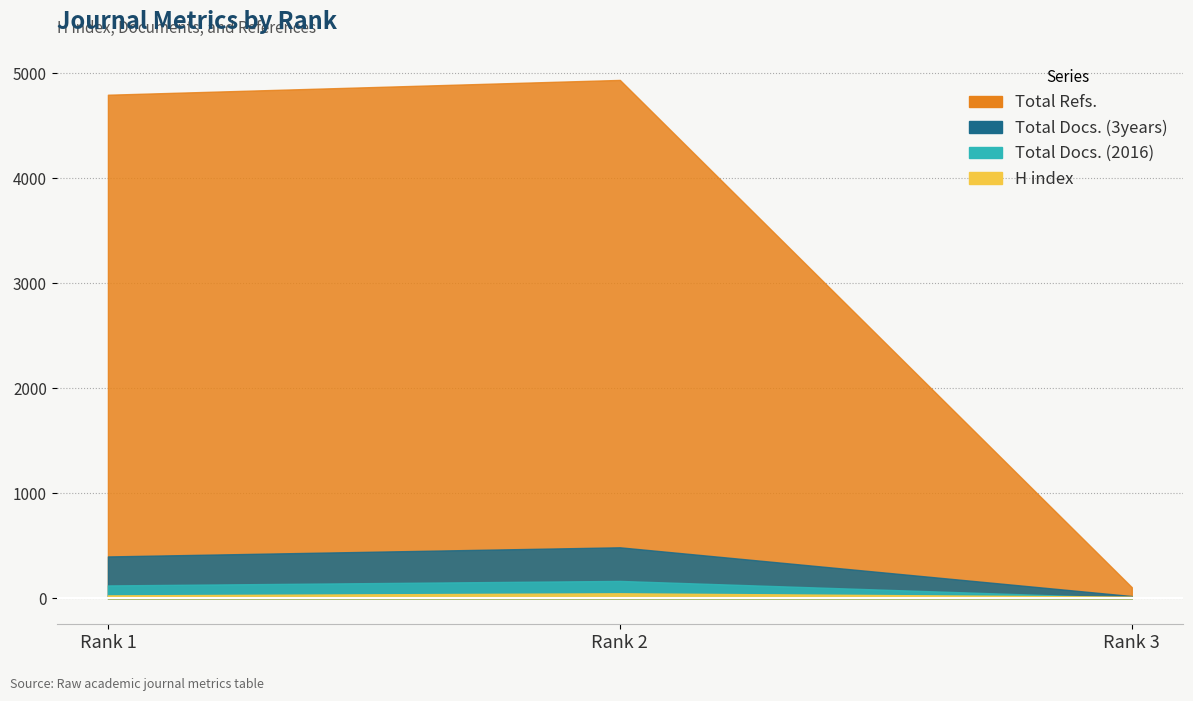

How many lines are shown in the chart?

4